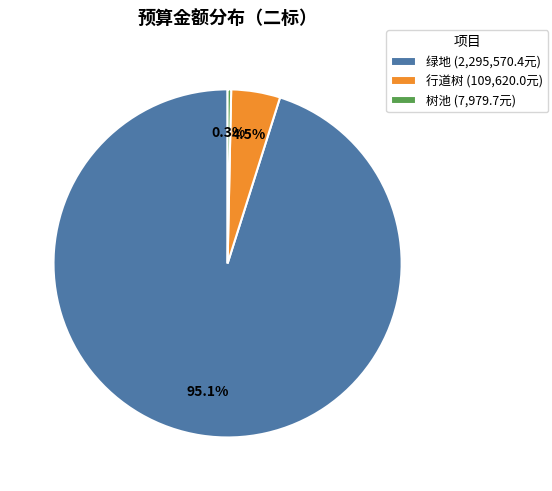

Which has a higher value, 绿地 (2,295,570.4元) or 树池 (7,979.7元)?

绿地 (2,295,570.4元)